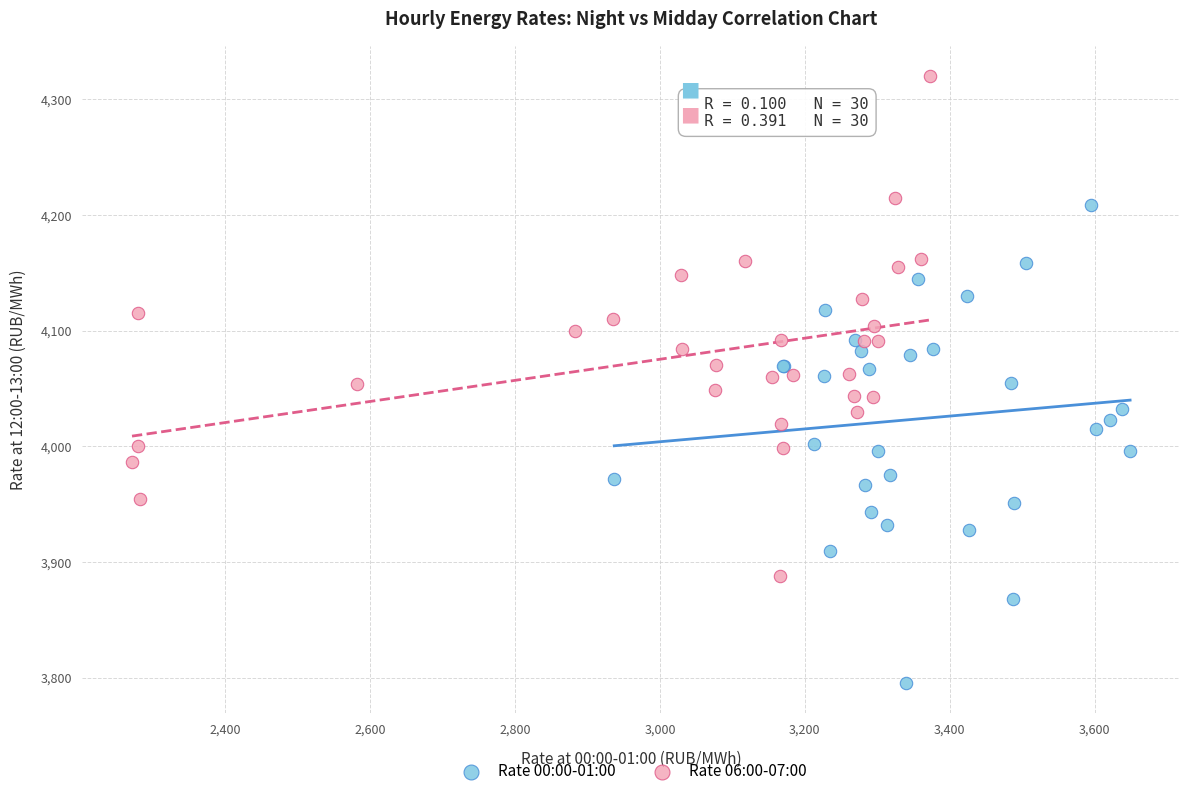

Which series reaches the minimum Y coordinate?

Rate 00:00-01:00